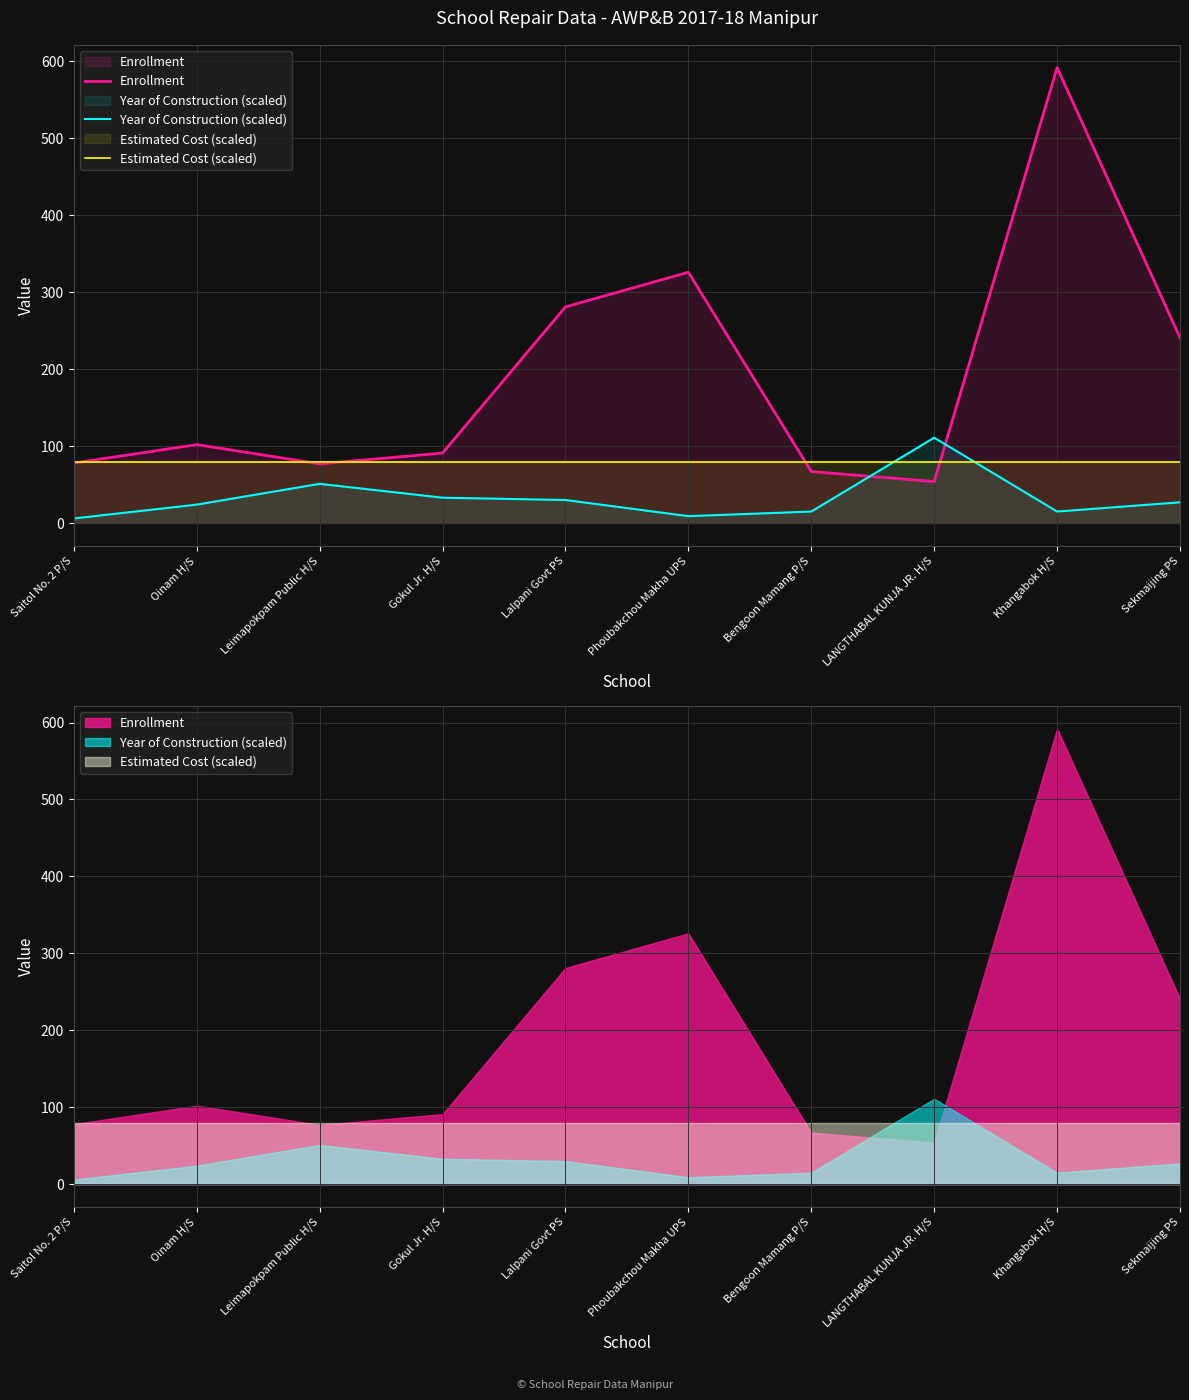

Which series has the largest total across all categories?

Enrollment